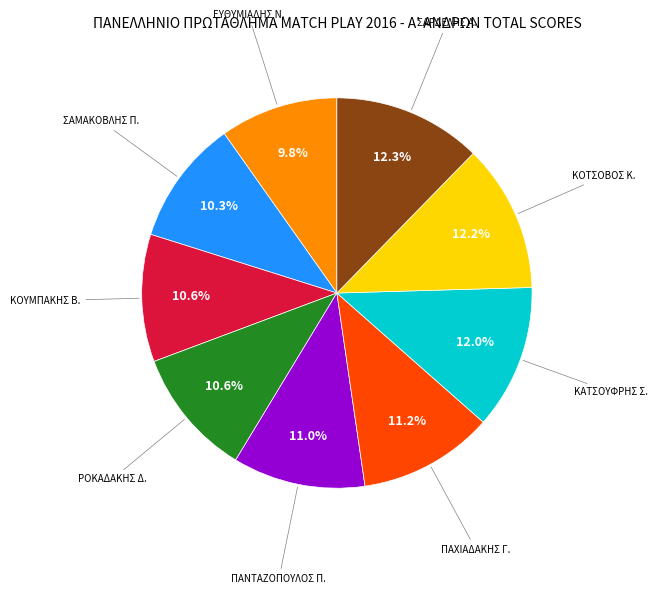

Is there any slice that represents more than half of the pie?

No